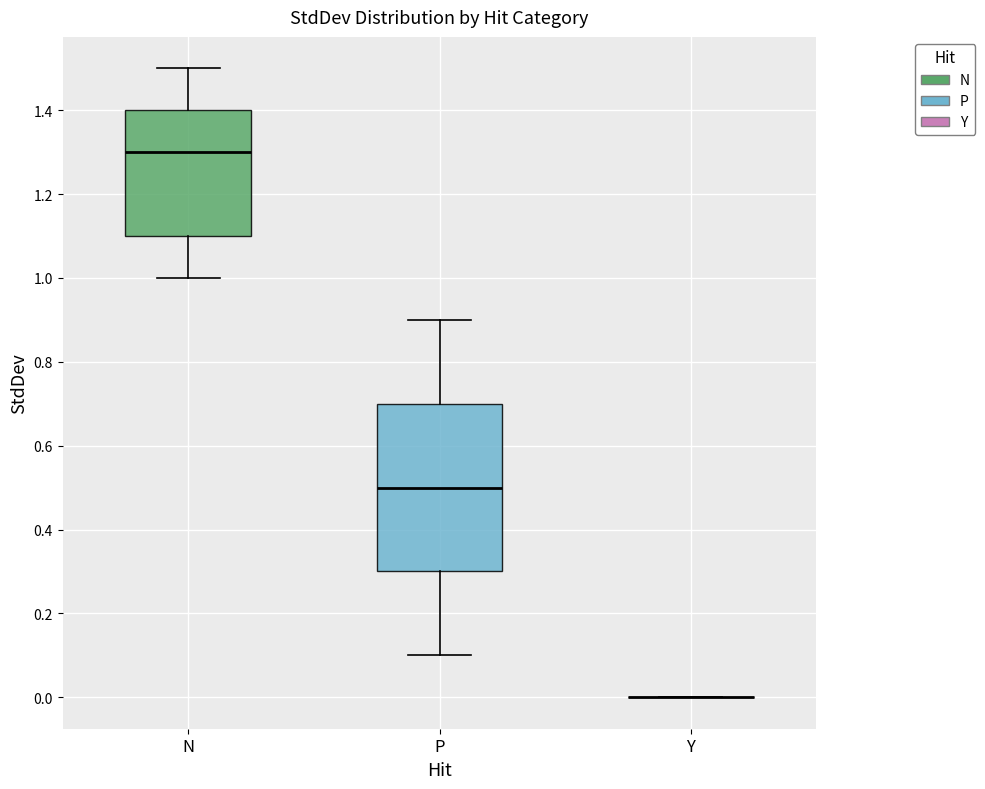

Reading left to right, read every box against the y-axis: the position of its median line, the range the box covers, and the ends of its whiskers. The values are not printed on the chart, so give them approximately, as read against the axis.

N: median 1.3, box 1.1 to 1.4, whiskers 1.0 to 1.5
P: median 0.5, box 0.3 to 0.7, whiskers 0.1 to 0.9
Y: box collapsed to a line at 0.0, whiskers 0.0 to 0.0